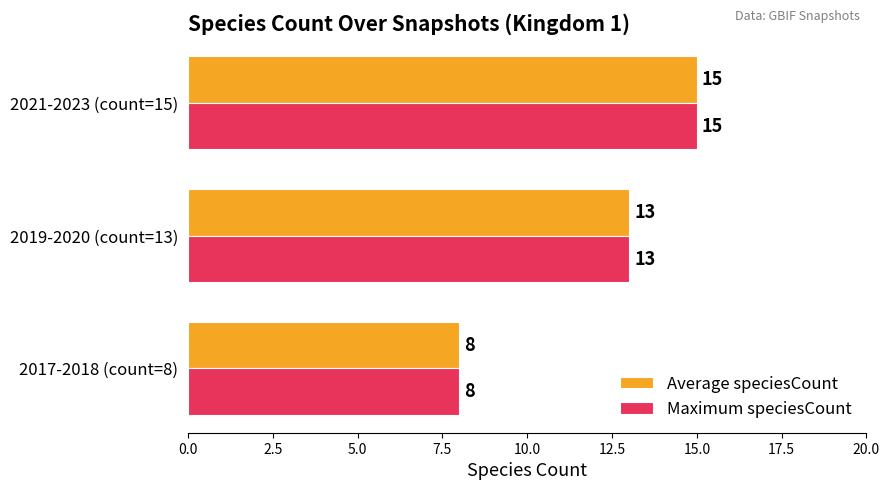

At which label is Maximum speciesCount closest to 11?

2019-2020 (count=13)